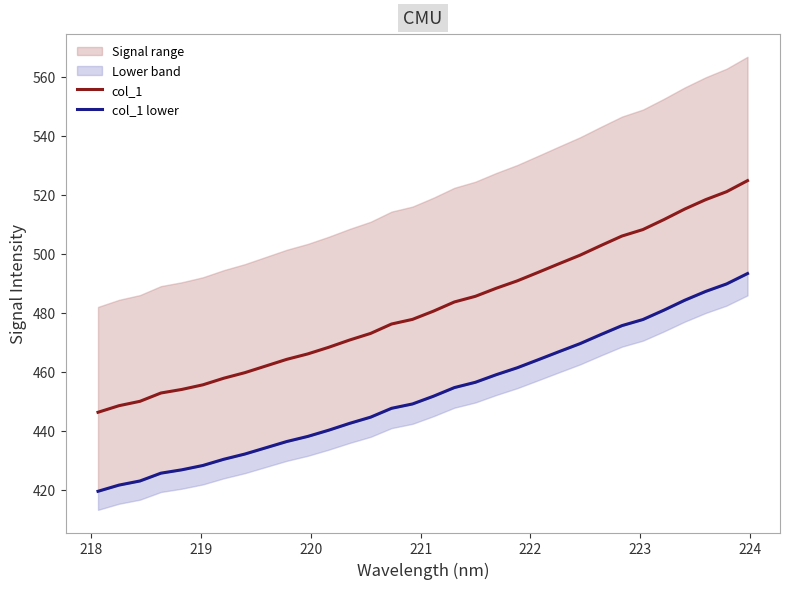

What is the maximum value shown in the chart?

524.8